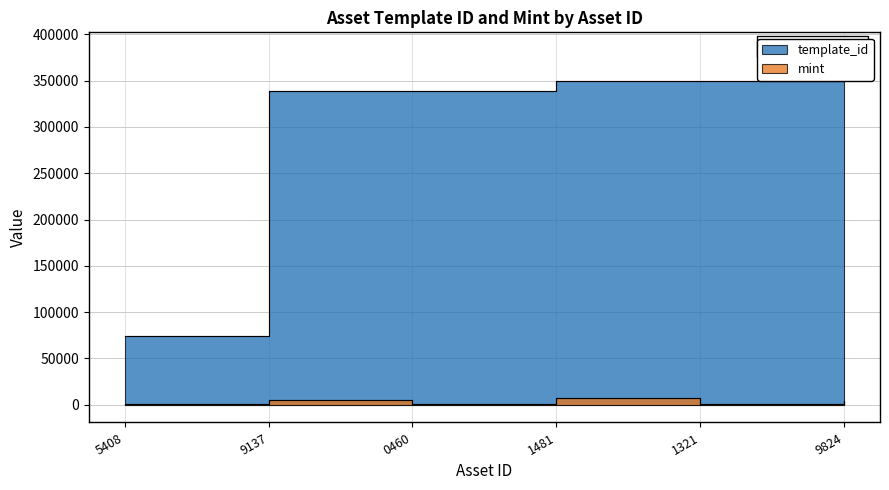

List the series in order of their peak value, lowest first.

mint, template_id